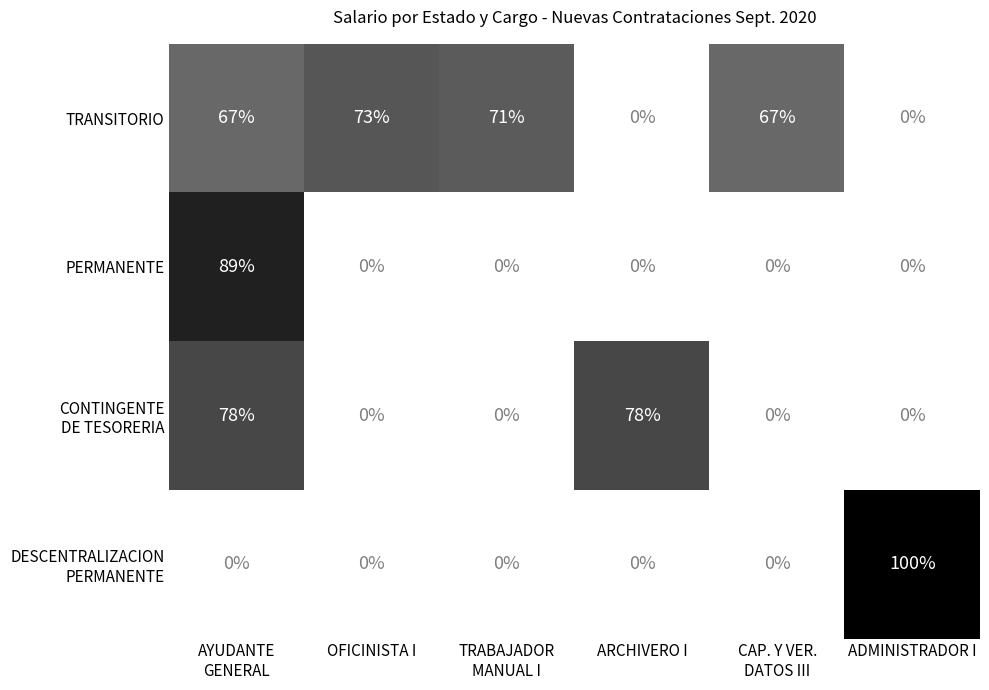

What is the sum of all TRANSITORIO values?

278